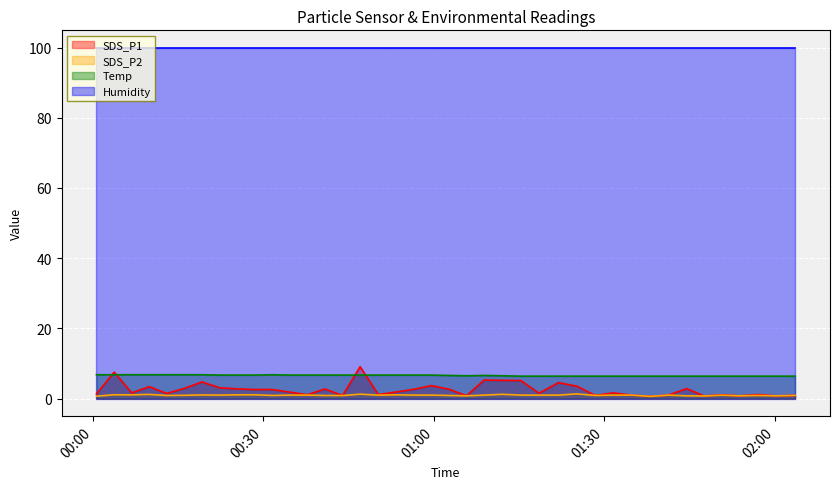

What value does the SDS_P1 series have at 2022/10/20 00:31:35?

2.6